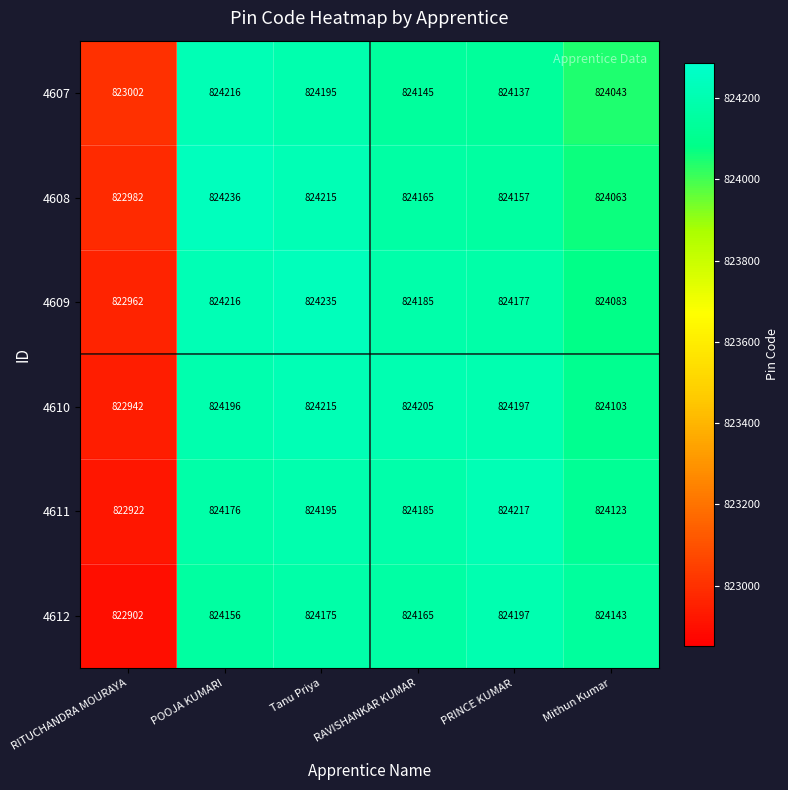

At which label does 4609 reach its peak?

Tanu Priya